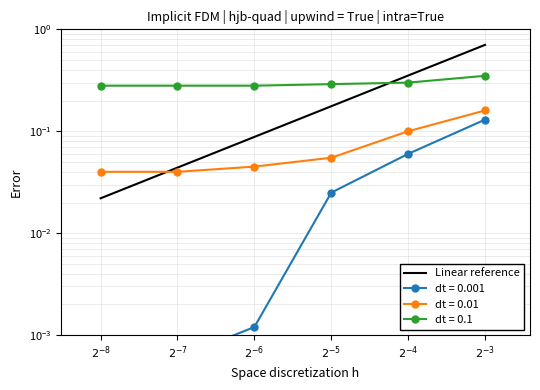

What is the value of the 4th point from the left?

0.2